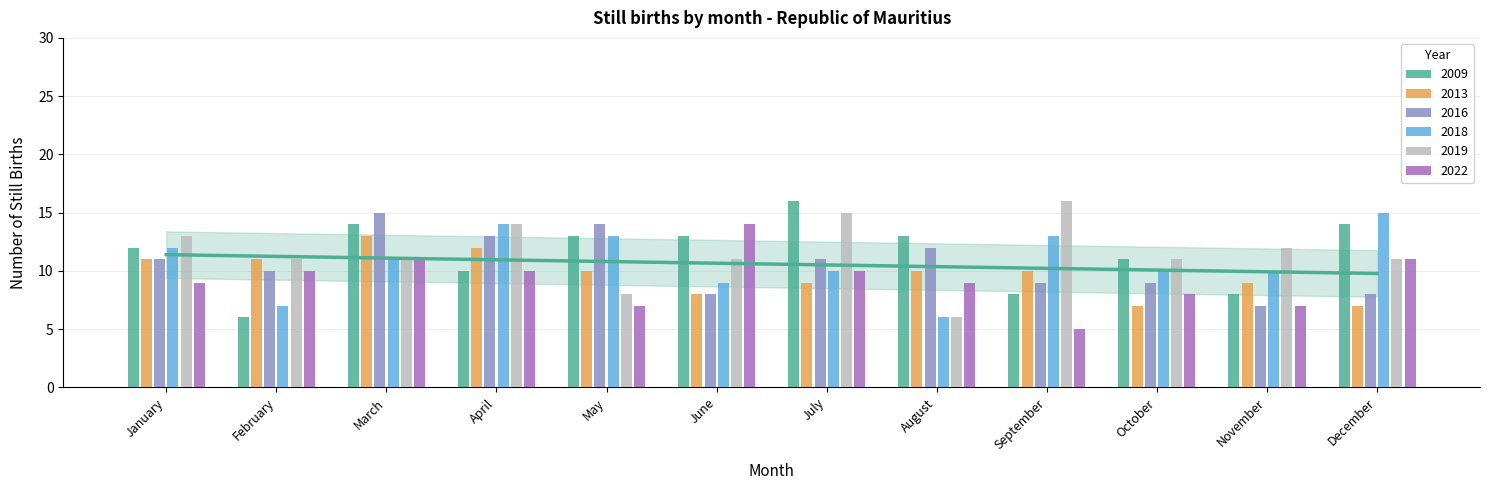

At which category does the chart reach its minimum across all series?

September